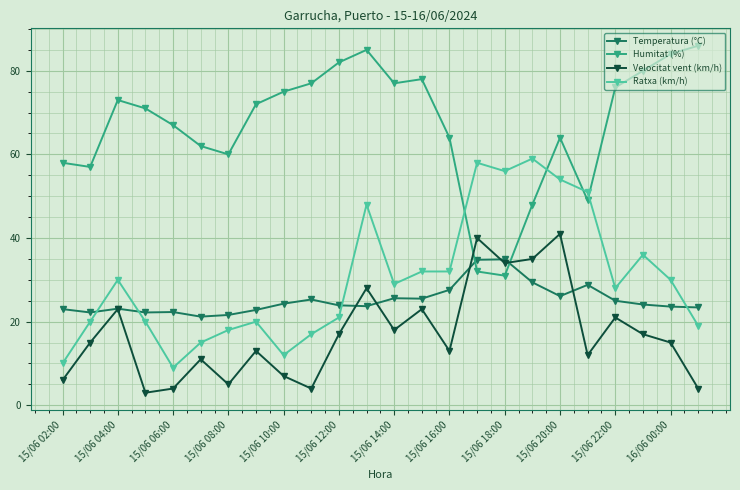

True or false: Velocitat vent (km/h) and Temperatura (°C) intersect in this chart.

True